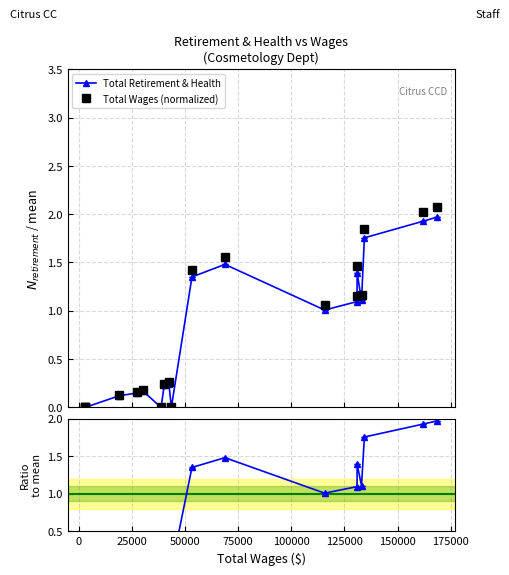

What is the value of the Total Wages (normalized) point at the 18th from the left?

2.0